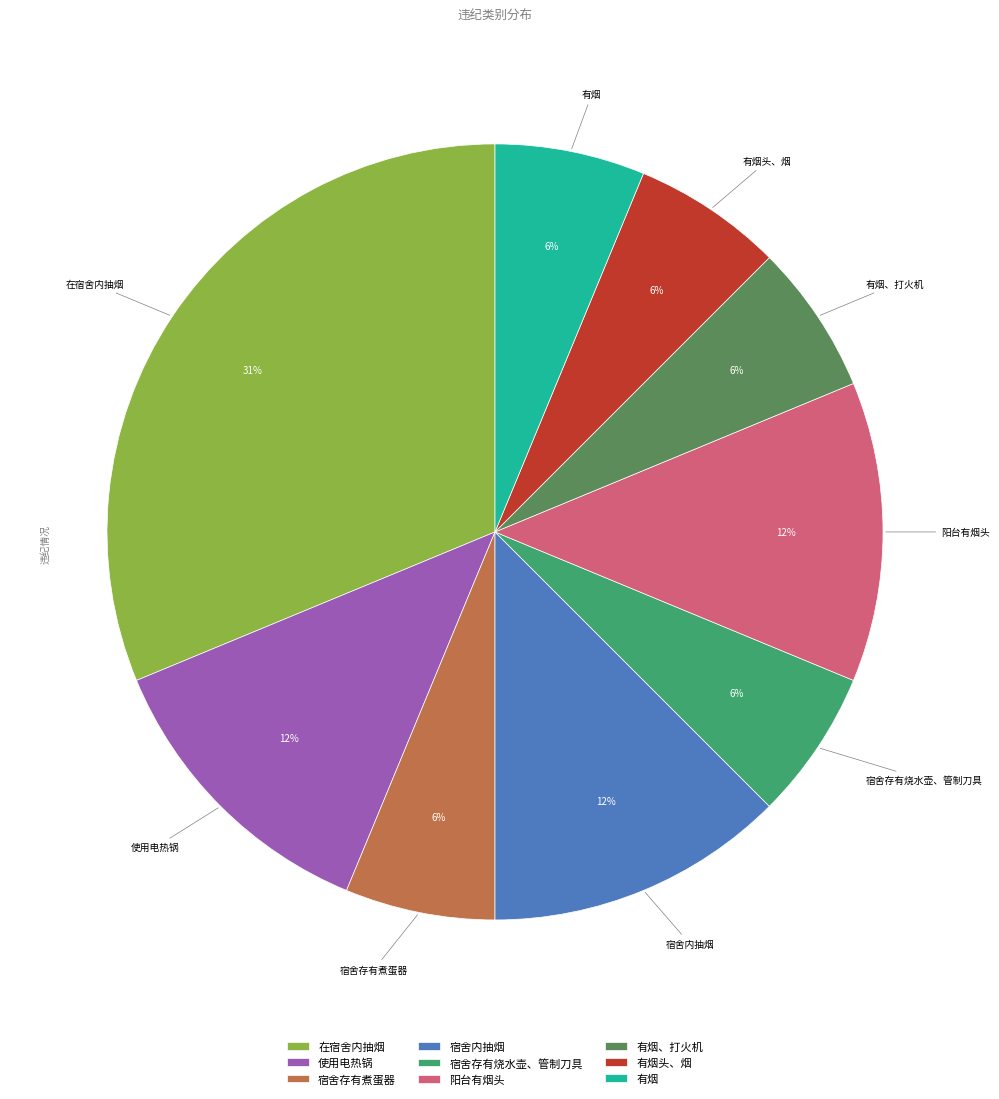

The 有烟 slice represents 6% of the pie. True or false?

True